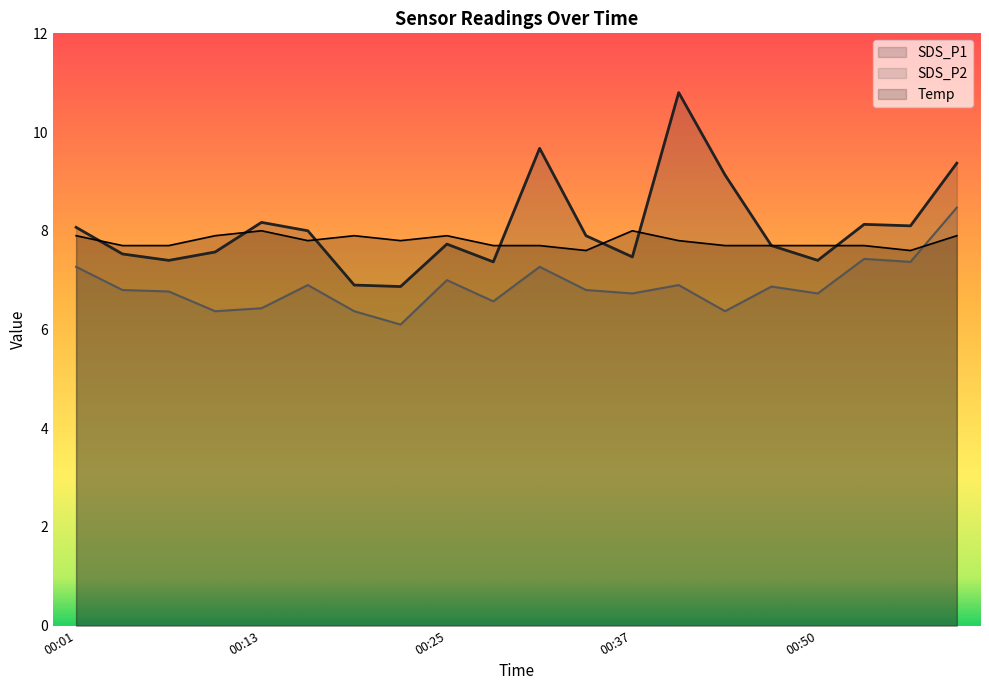

Rank the series at 00:04 from lowest to highest value.

SDS_P2, SDS_P1, Temp